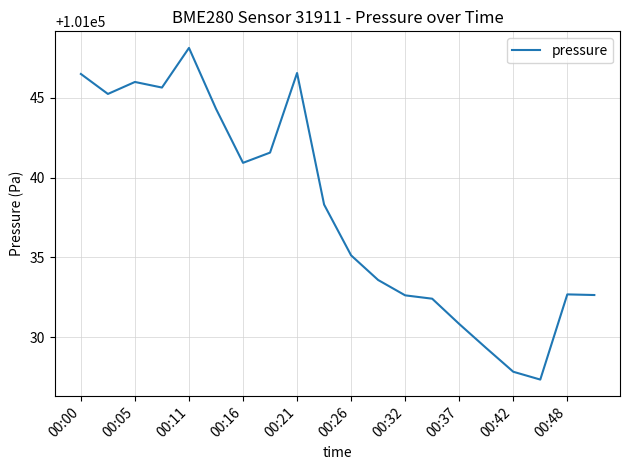

What is the greatest value displayed?

101048.1